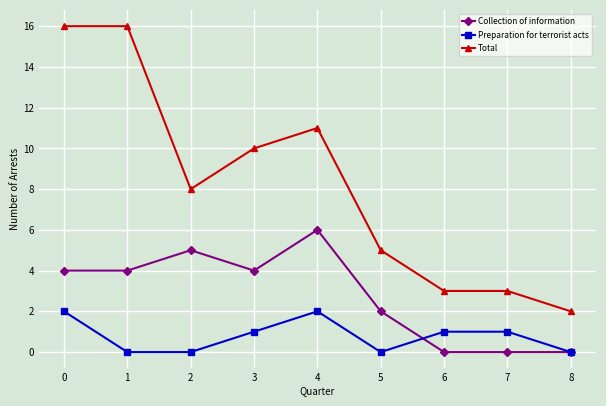

Is it true that Total equals 16 at 0?

True